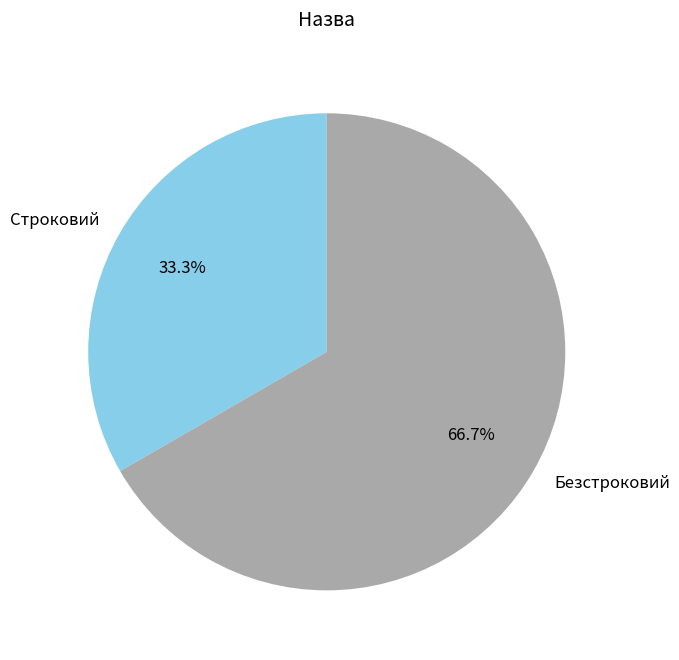

Which slice is the smallest?

Строковий